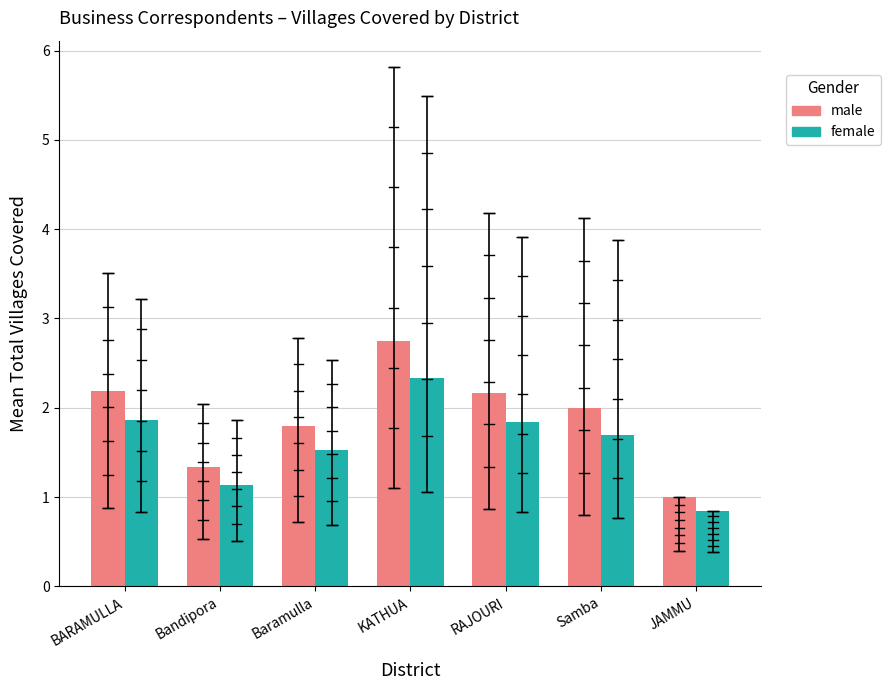

At which category is the sum across all series the highest?

KATHUA